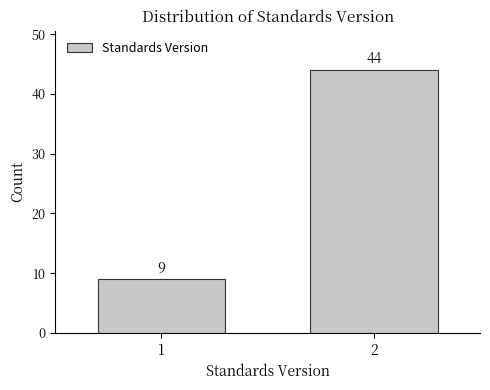

Reading right to left, list all the values displayed in this chart.

44	9